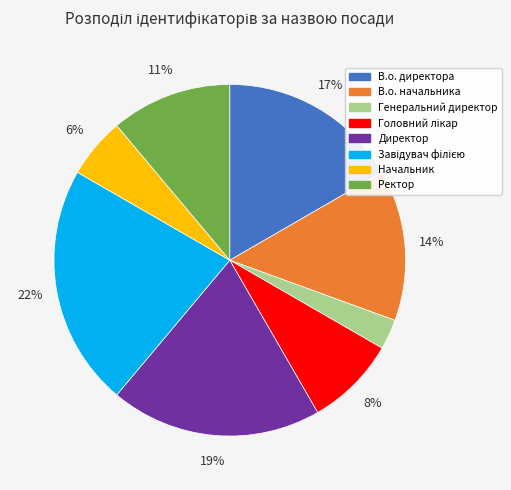

To the nearest percent, what portion does В.о. начальника represent?

14%